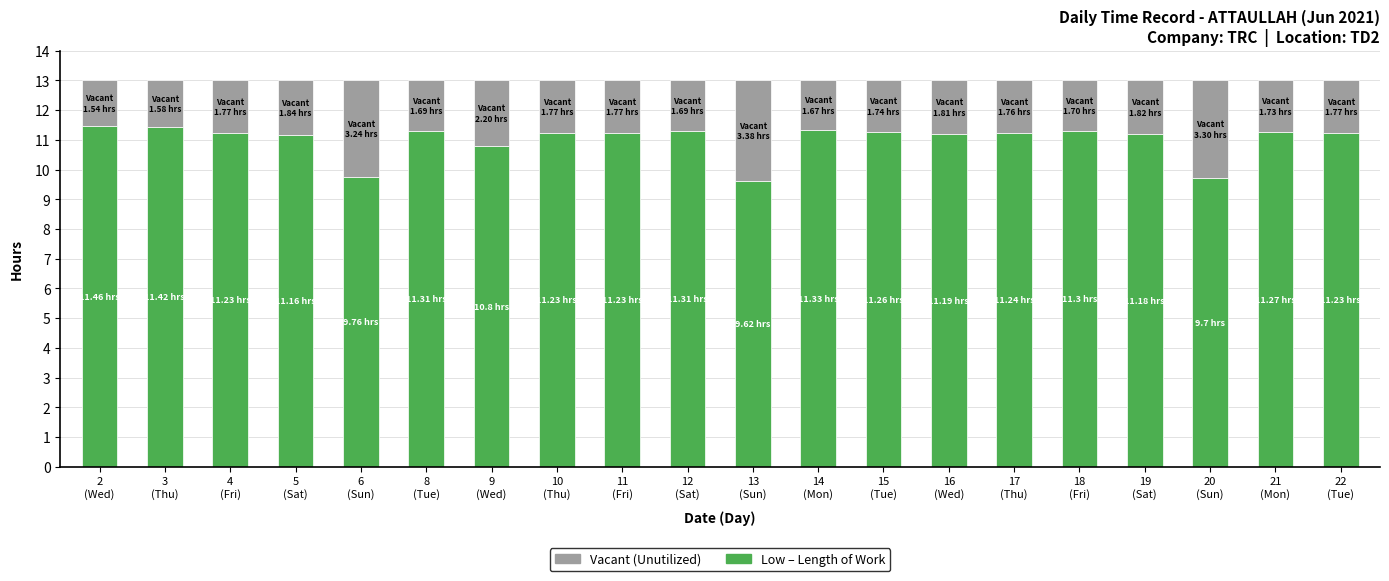

Count the number of data series in this chart.

2